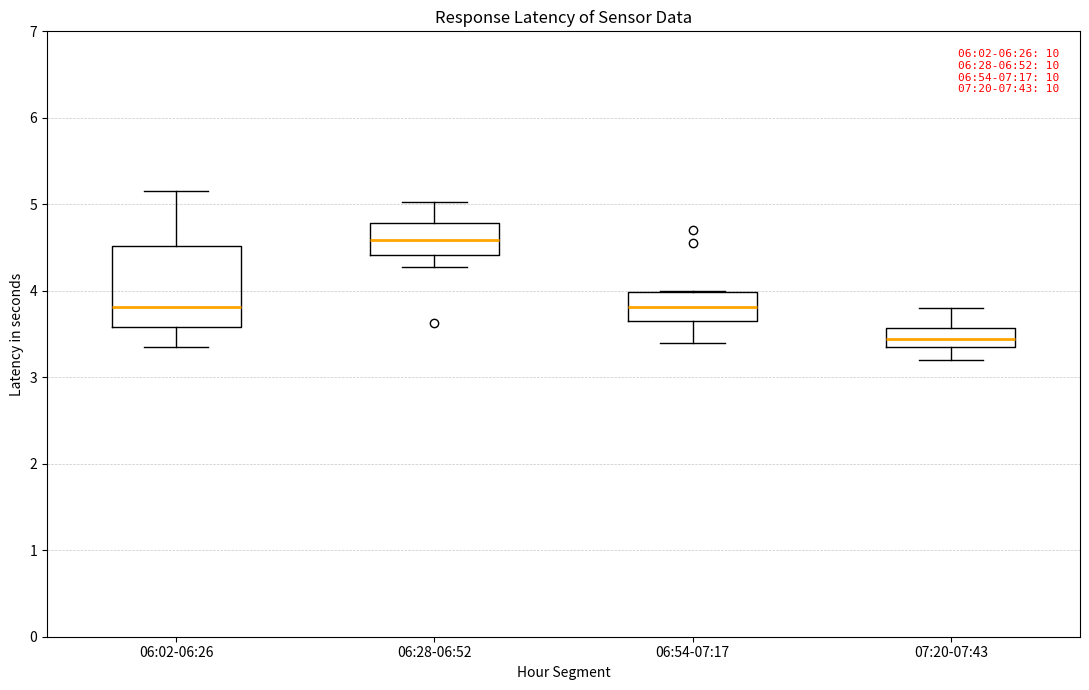

Reading left to right, transcribe this box plot: for each box, give where its median line is, the range the box spans, and where its two whiskers end, as read against the y-axis. The values are not printed on the chart, so give them approximately, as read against the axis.

06:02-06:26: median 3.8, box 3.6 to 4.5, whiskers 3.4 to 5.2
06:28-06:52: median 4.6, box 4.4 to 4.8, whiskers 4.3 to 5.0
06:54-07:17: median 3.8, box 3.6 to 4.0, whiskers 3.4 to 4.0
07:20-07:43: median 3.4, box 3.3 to 3.6, whiskers 3.2 to 3.8